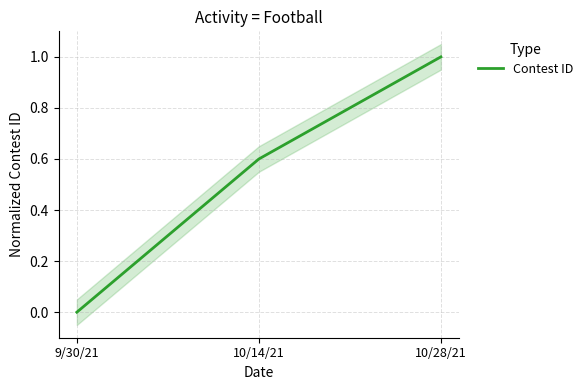

Reading left to right, extract all data points from this chart.

0.0	0.6	1.0